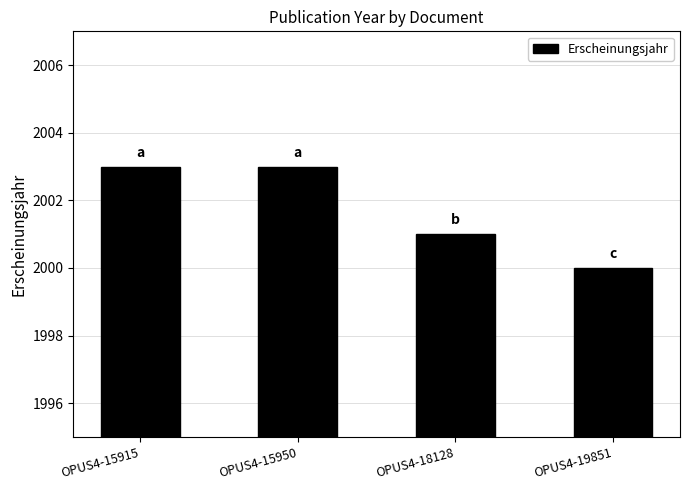

At which label is the value closest to 2001?

OPUS4-18128